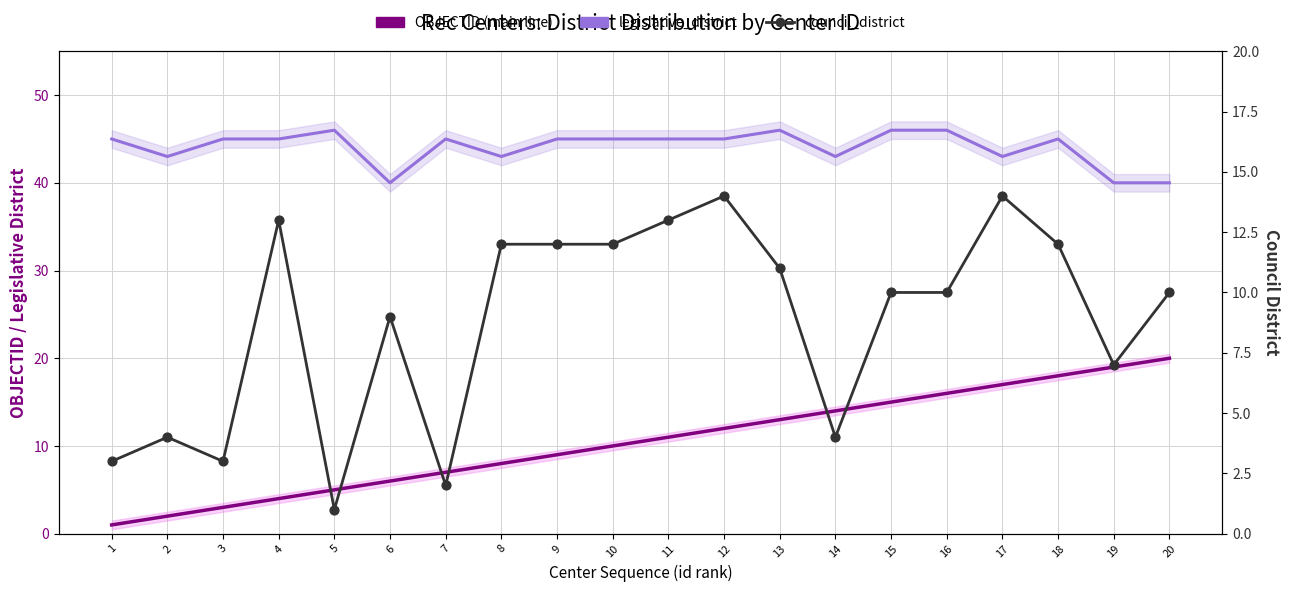

At which category is the sum across all series the highest?

18